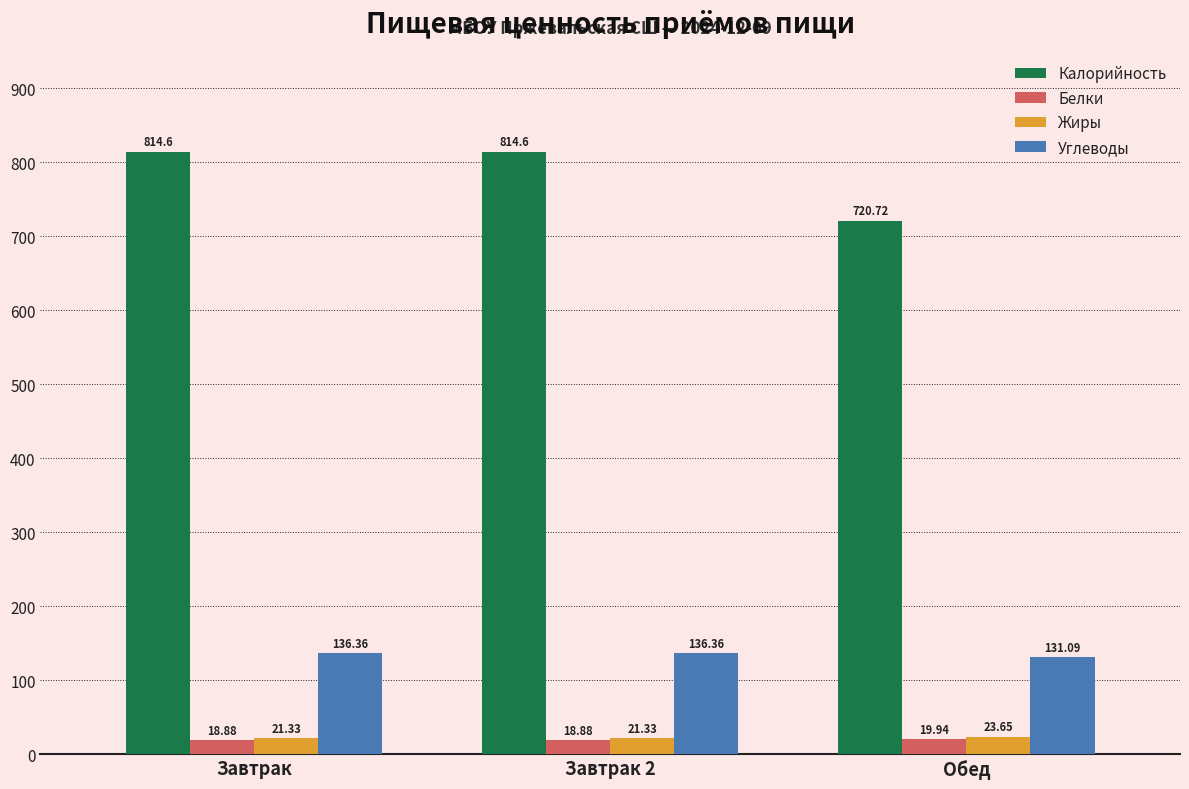

How many bars are there in each group?

4